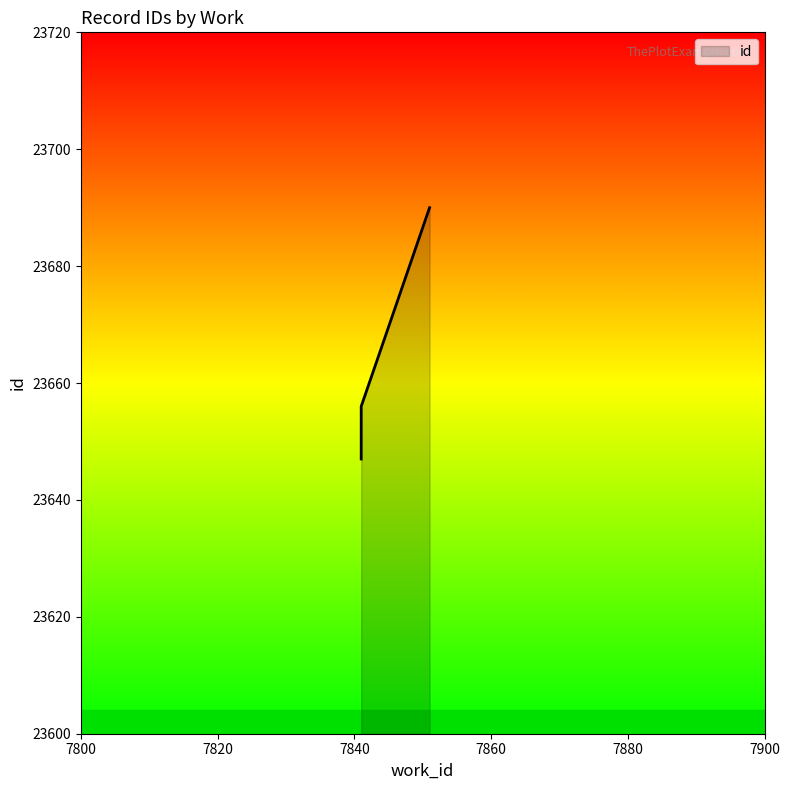

What is the ratio of the value at 7841 to the value at 7851?

1.0